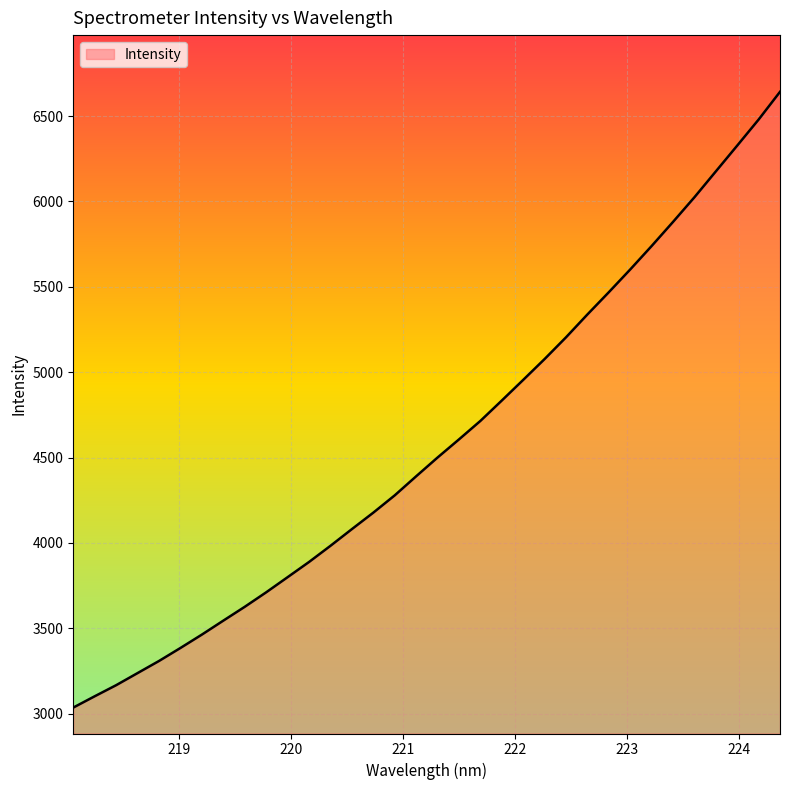

What is the greatest value displayed?

6641.7